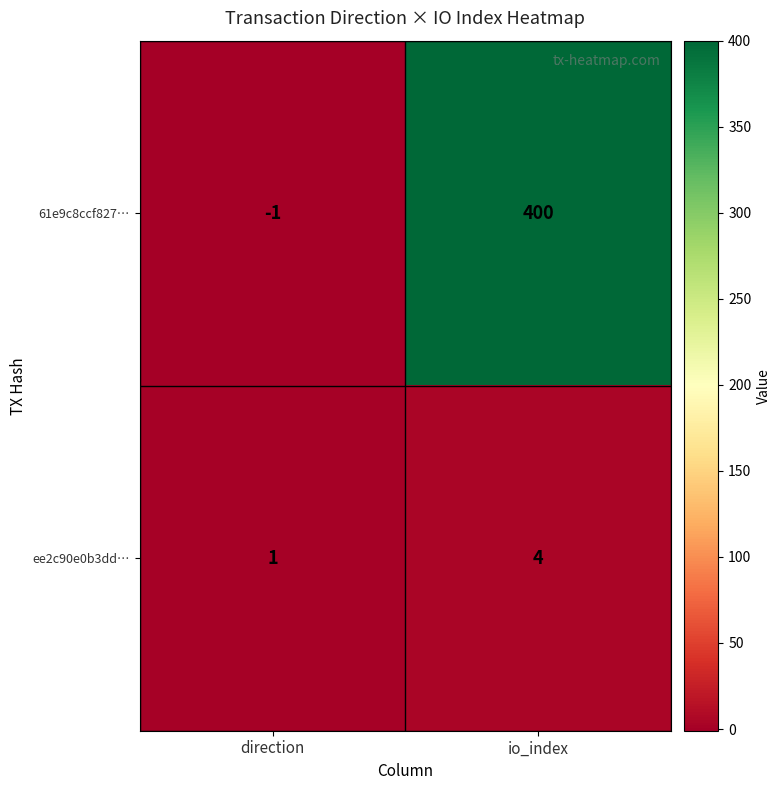

What is the average value of the 61e9c8ccf827… series?

200